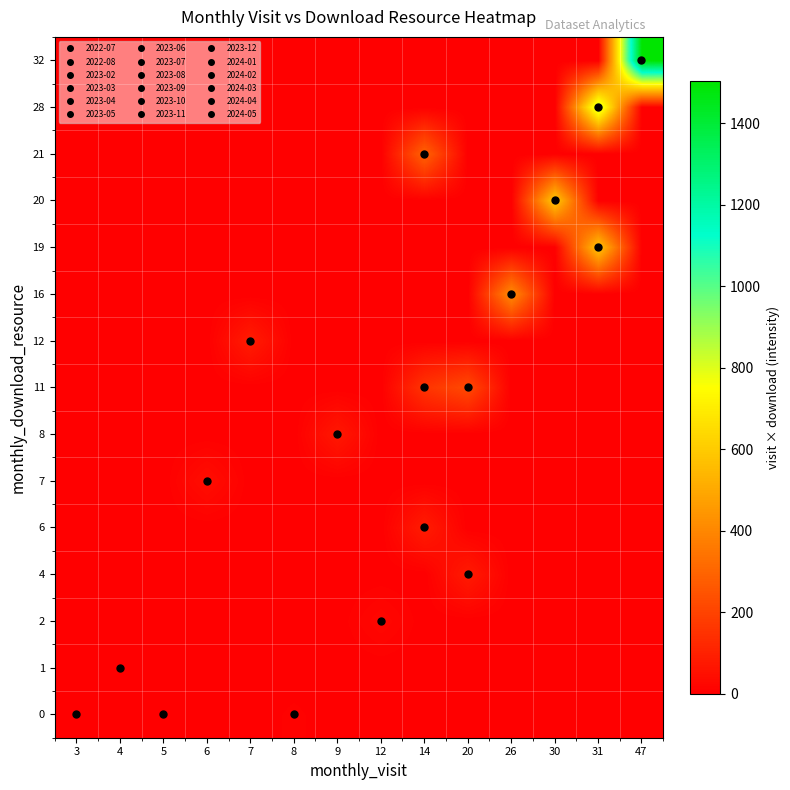

Reading left to right, what are all the values shown in this chart?

0: 3=3	4=0	5=5	6=0	7=0	8=8	9=0	12=0	14=0	20=0	26=0	30=0	31=0	47=0
1: 3=0	4=4	5=0	6=0	7=0	8=0	9=0	12=0	14=0	20=0	26=0	30=0	31=0	47=0
2: 3=0	4=0	5=0	6=0	7=0	8=0	9=0	12=24	14=0	20=0	26=0	30=0	31=0	47=0
4: 3=0	4=0	5=0	6=0	7=0	8=0	9=0	12=0	14=0	20=80	26=0	30=0	31=0	47=0
6: 3=0	4=0	5=0	6=0	7=0	8=0	9=0	12=0	14=84	20=0	26=0	30=0	31=0	47=0
7: 3=0	4=0	5=0	6=42	7=0	8=0	9=0	12=0	14=0	20=0	26=0	30=0	31=0	47=0
8: 3=0	4=0	5=0	6=0	7=0	8=0	9=72	12=0	14=0	20=0	26=0	30=0	31=0	47=0
11: 3=0	4=0	5=0	6=0	7=0	8=0	9=0	12=0	14=154	20=220	26=0	30=0	31=0	47=0
12: 3=0	4=0	5=0	6=0	7=84	8=0	9=0	12=0	14=0	20=0	26=0	30=0	31=0	47=0
16: 3=0	4=0	5=0	6=0	7=0	8=0	9=0	12=0	14=0	20=0	26=416	30=0	31=0	47=0
19: 3=0	4=0	5=0	6=0	7=0	8=0	9=0	12=0	14=0	20=0	26=0	30=0	31=589	47=0
20: 3=0	4=0	5=0	6=0	7=0	8=0	9=0	12=0	14=0	20=0	26=0	30=600	31=0	47=0
21: 3=0	4=0	5=0	6=0	7=0	8=0	9=0	12=0	14=294	20=0	26=0	30=0	31=0	47=0
28: 3=0	4=0	5=0	6=0	7=0	8=0	9=0	12=0	14=0	20=0	26=0	30=0	31=868	47=0
32: 3=0	4=0	5=0	6=0	7=0	8=0	9=0	12=0	14=0	20=0	26=0	30=0	31=0	47=1504